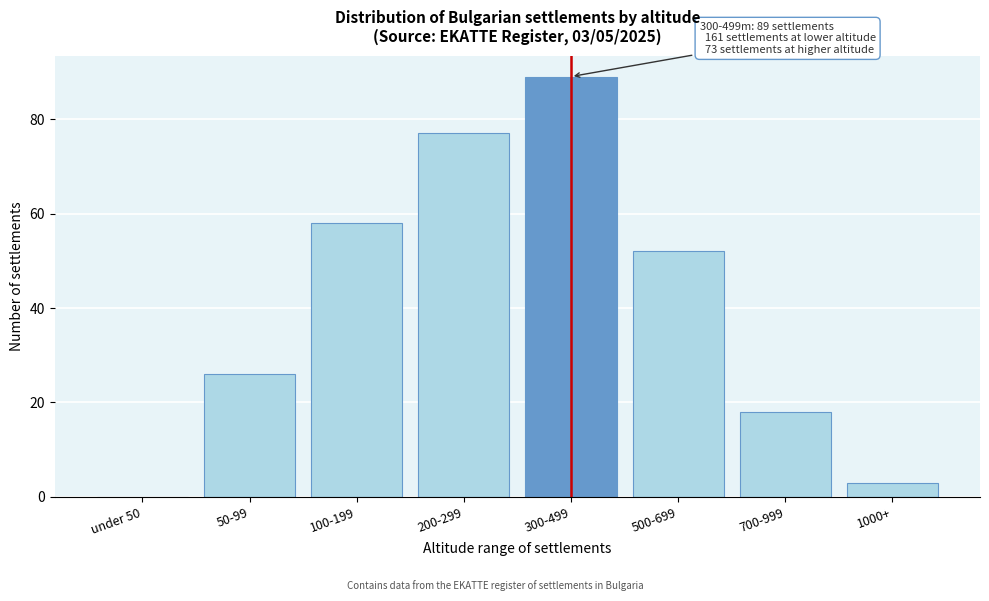

Reading left to right, what are all the values shown in this chart?

under 50=0	50-99=26	100-199=58	200-299=77	300-499=89	500-699=52	700-999=18	1000+=3